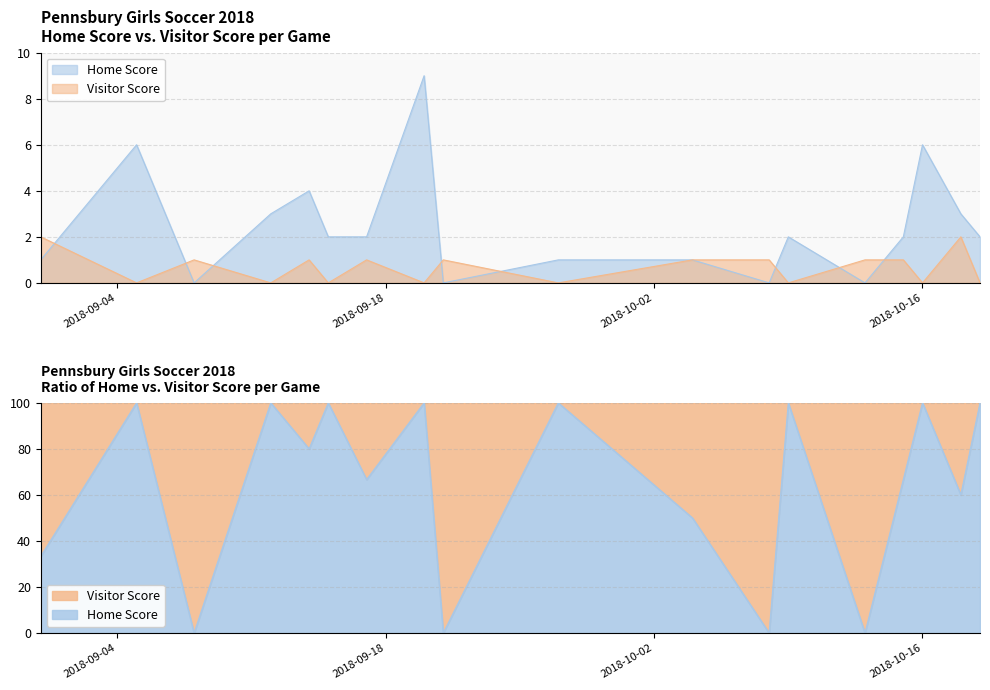

Rank the series at 2018-09-21 from highest to lowest value.

Visitor Score, Home Score